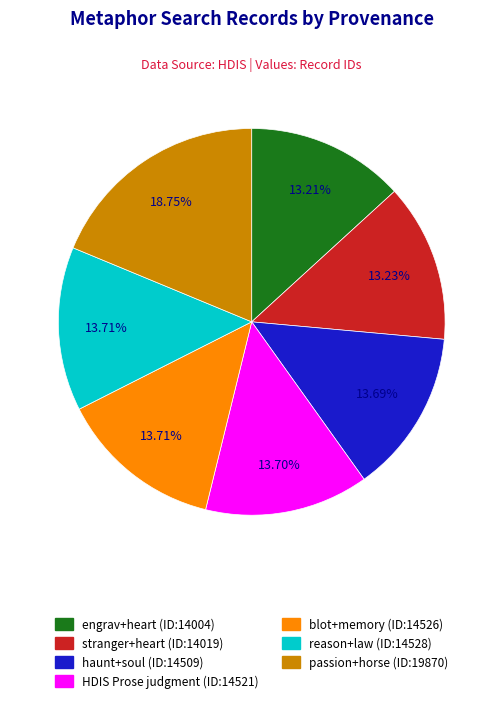

Is there any slice that represents more than half of the pie?

No